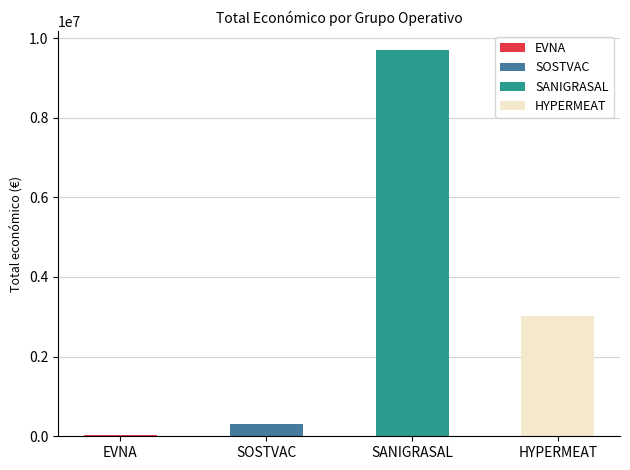

What position from the right is HYPERMEAT?

1